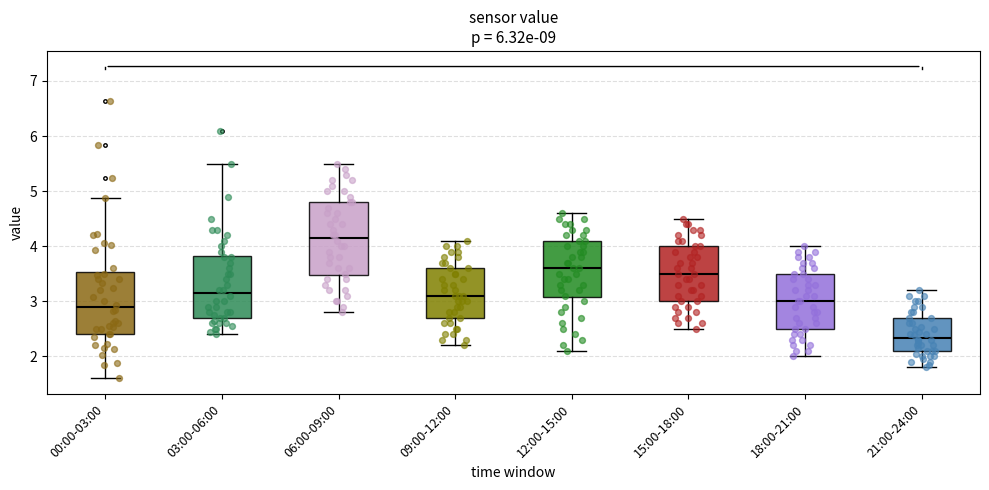

Which box's median line is the highest?

06:00-09:00